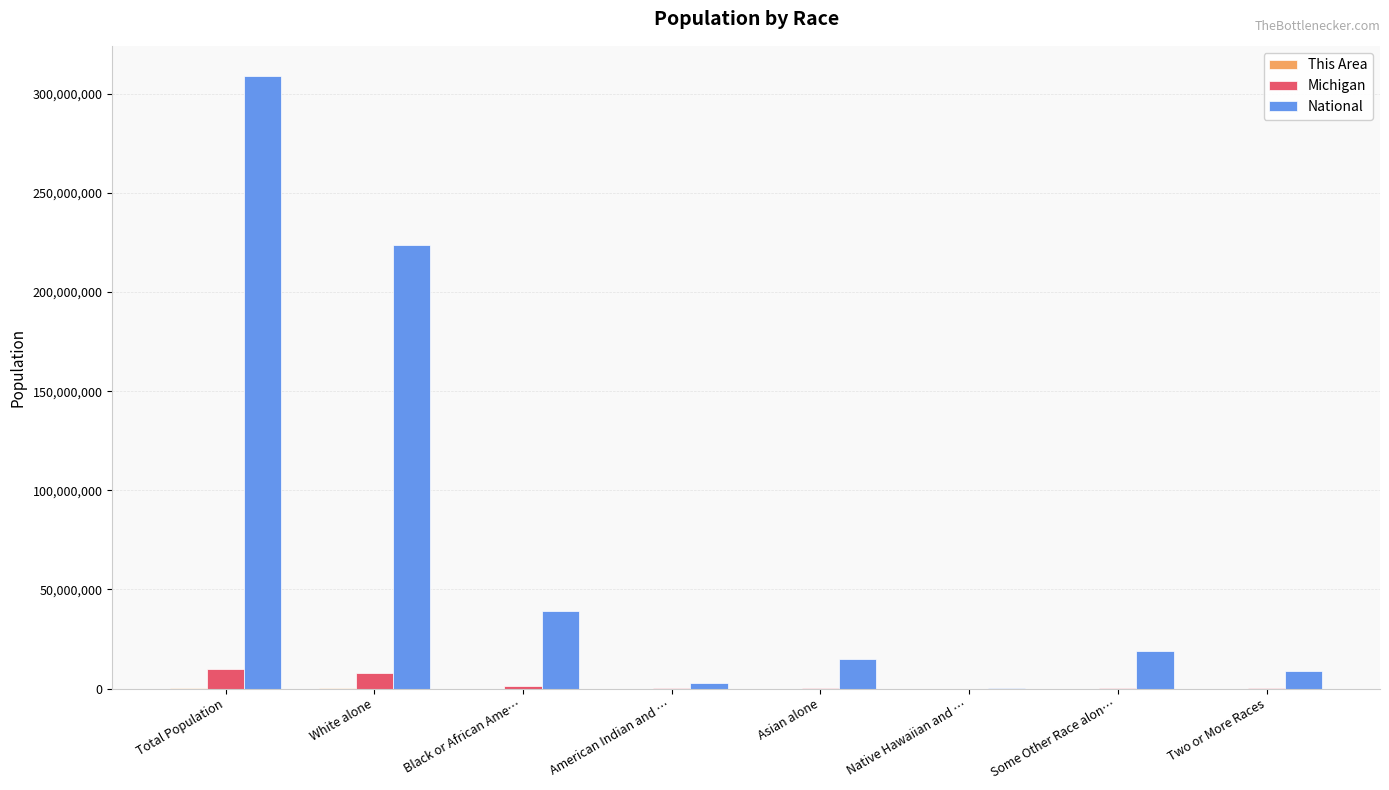

The value of National at White alone is 223553265. True or false?

True